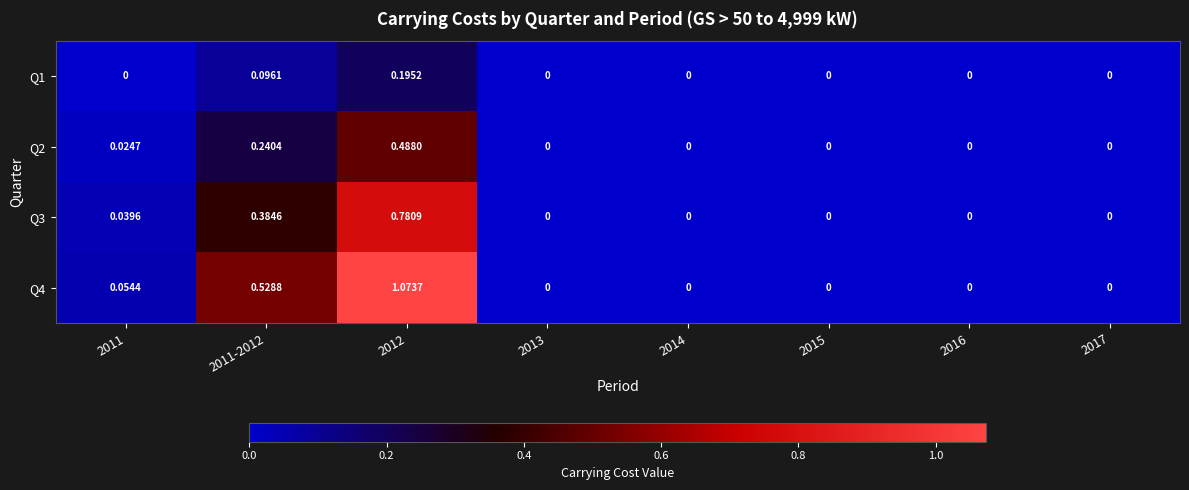

Which has a higher value, 2014 or 2012?

2012